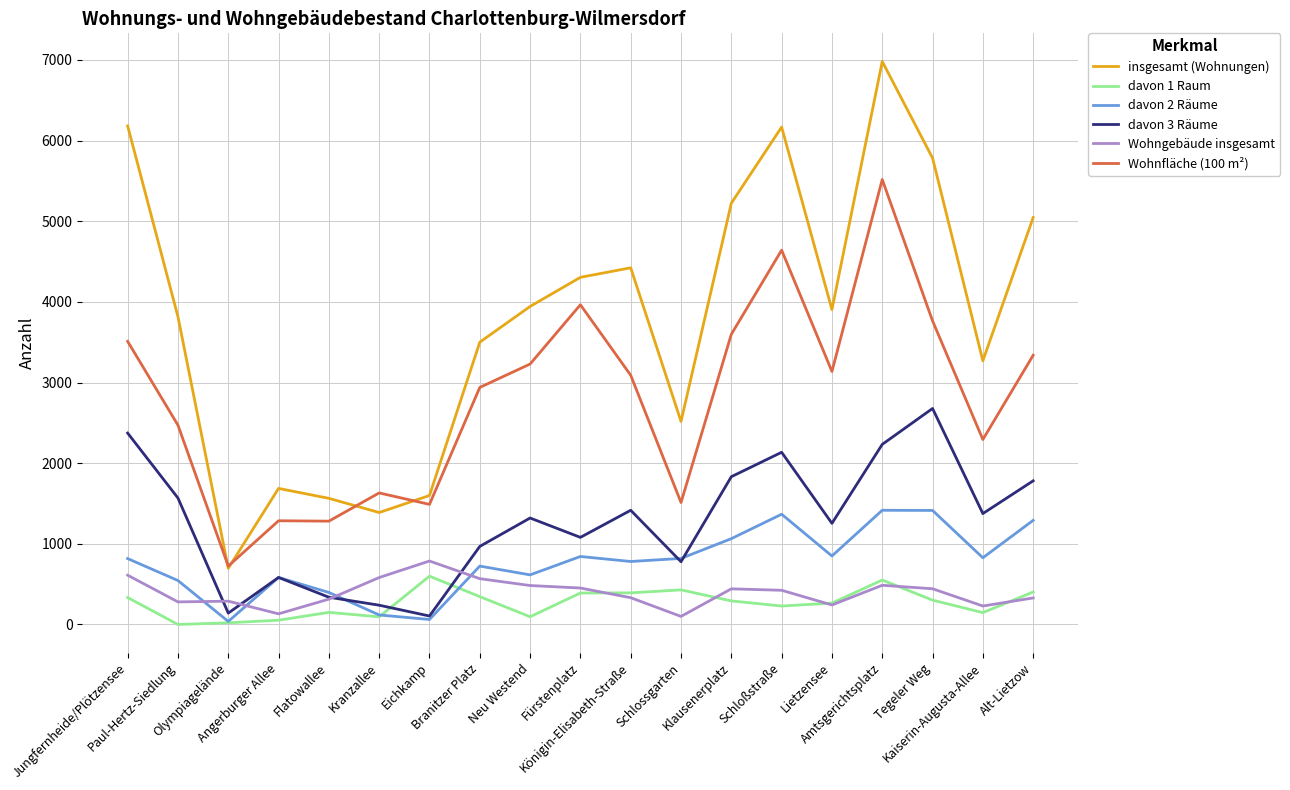

What is the difference between the highest and lowest values at Alt-Lietzow?

4716